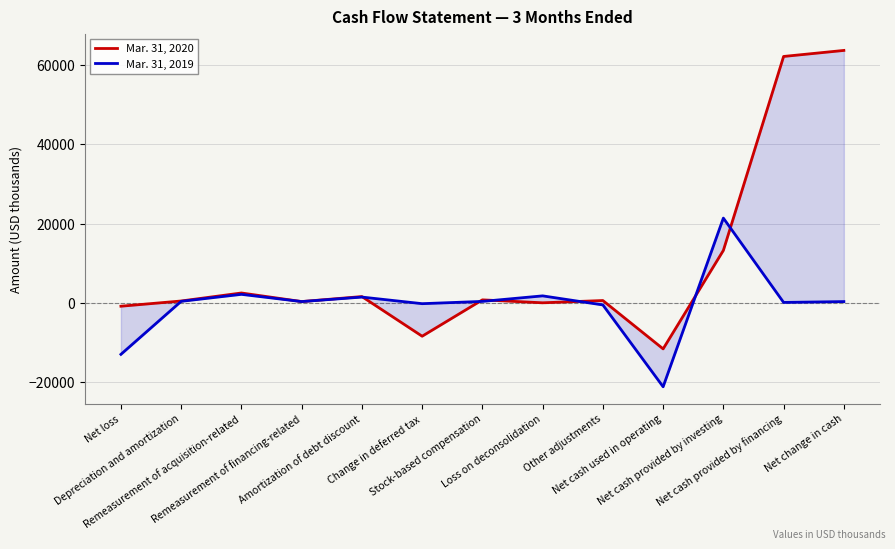

Reading right to left, list all the values displayed in this chart.

Mar. 31, 2020: 63732	62210	13226	-11636	573	0	742	-8440	1573	310	2478	456	-865
Mar. 31, 2019: 305	92	21390	-21206	-541	1750	351	-222	1445	307	2134	369	-13018